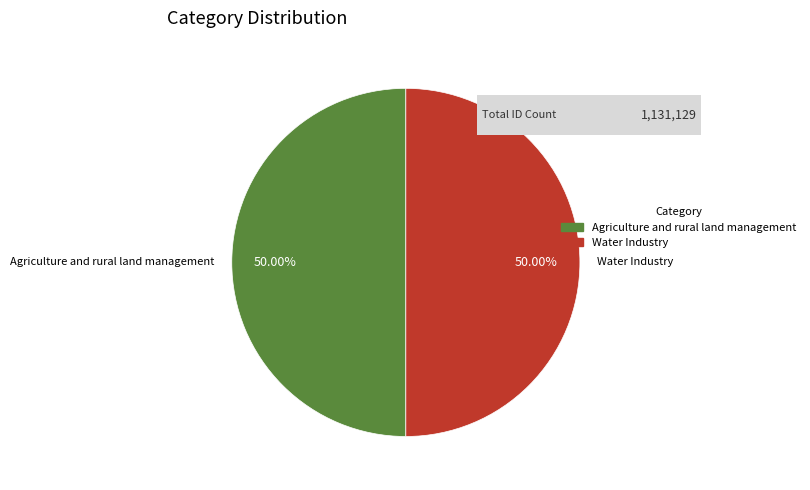

How many slices are in this pie chart?

2